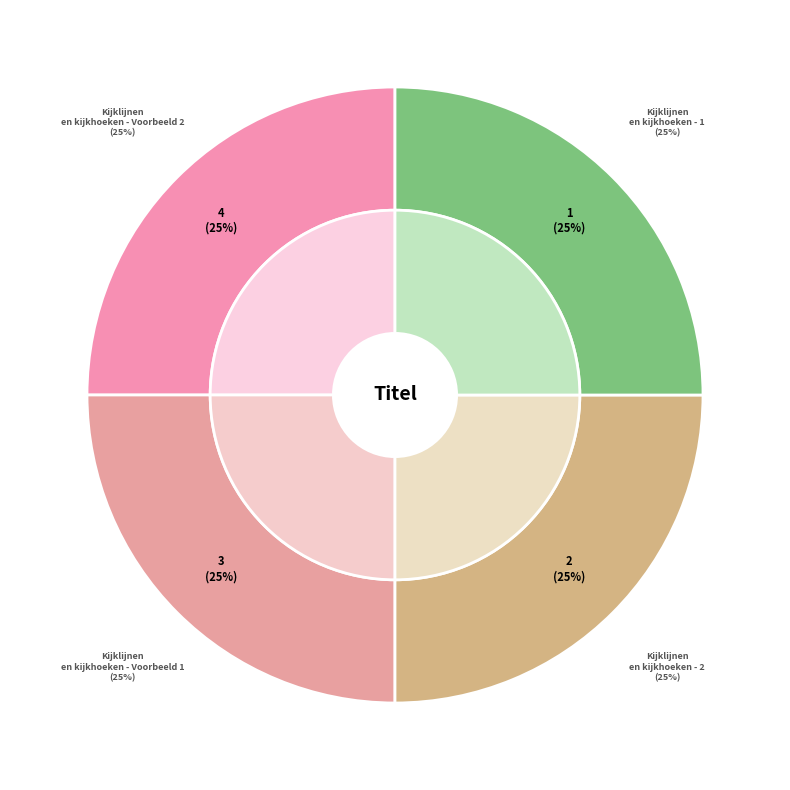

Which category has the biggest portion of the pie?

Kijklijnen en kijkhoeken - Voorbeeld 2